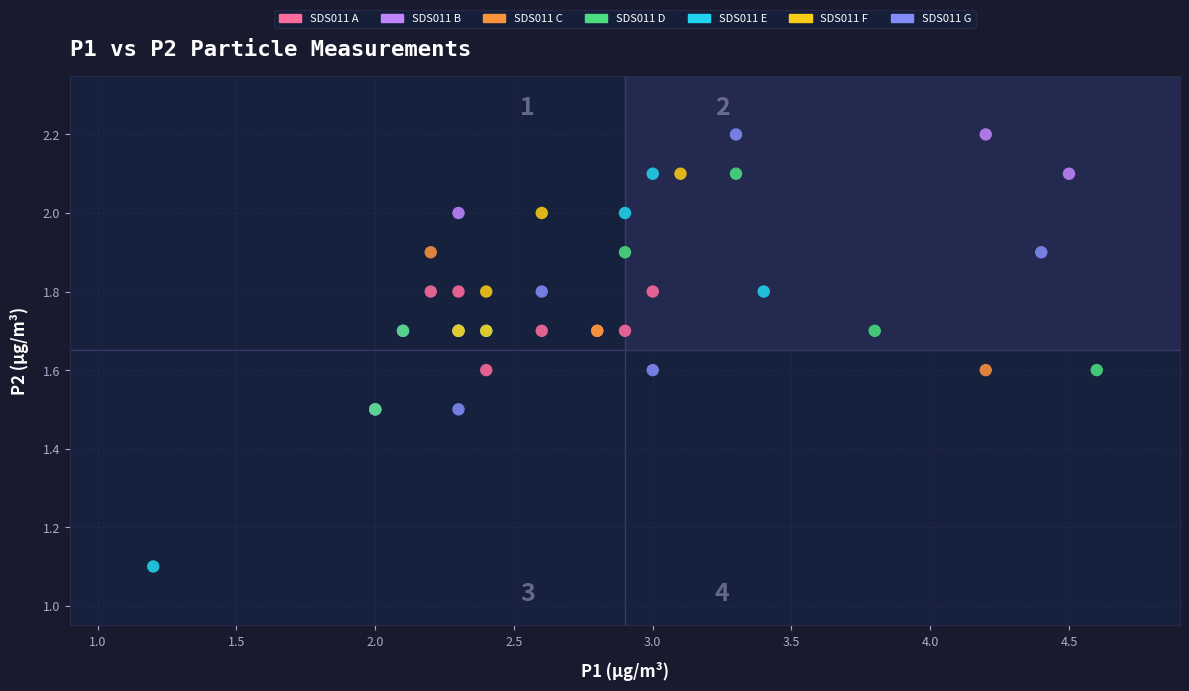

What are all the series names shown in the legend?

SDS011 A, SDS011 B, SDS011 C, SDS011 D, SDS011 E, SDS011 F, SDS011 G